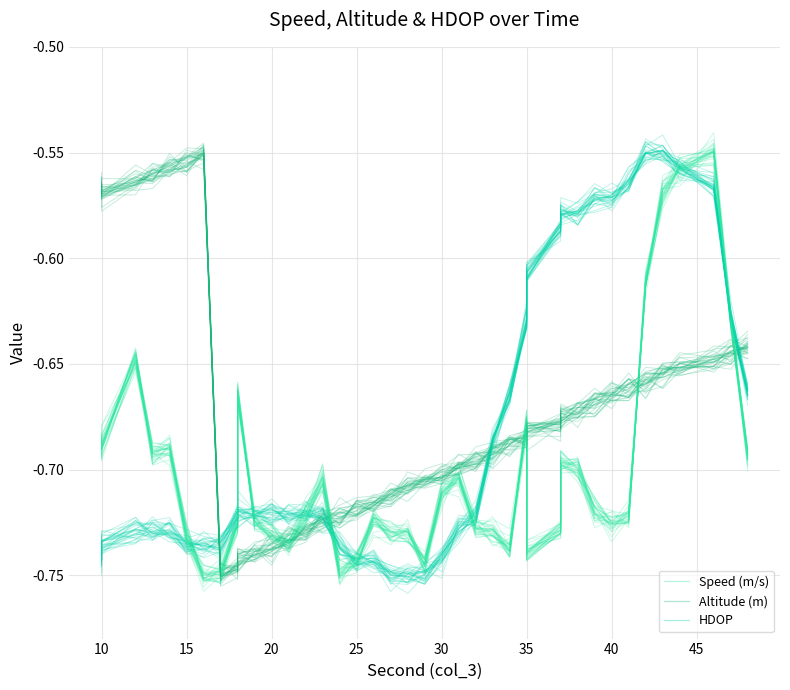

Count the number of data series in this chart.

3